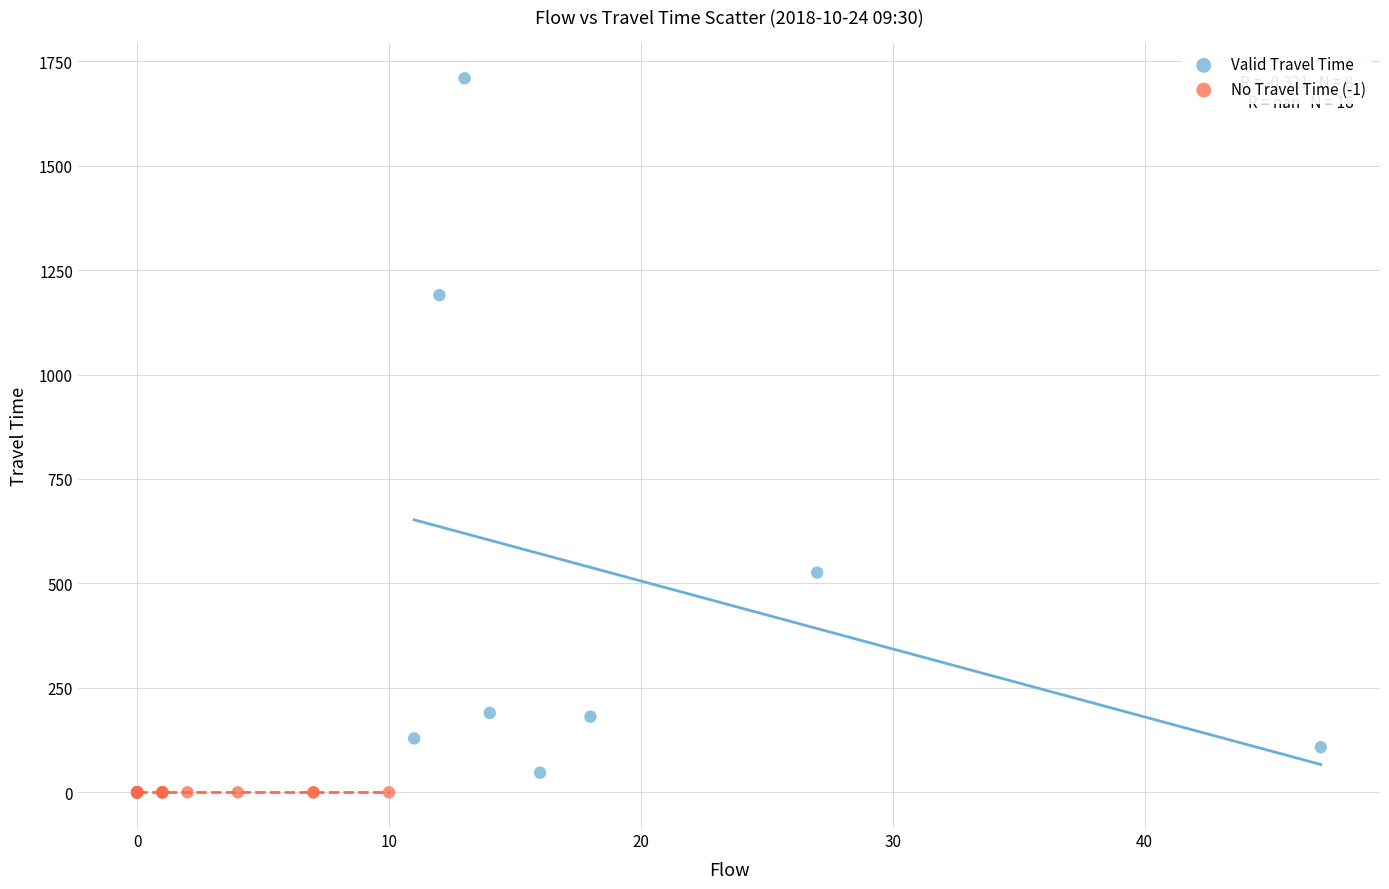

Which series contains the highest Y value?

Valid Travel Time